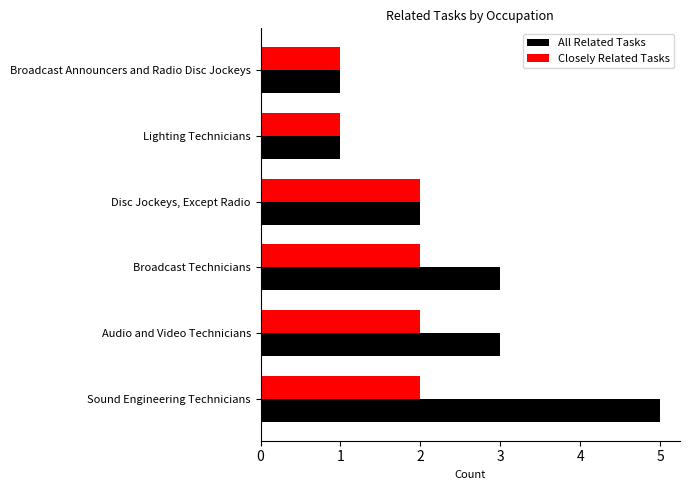

Is it true that Closely Related Tasks equals 3 at Audio and Video Technicians?

False